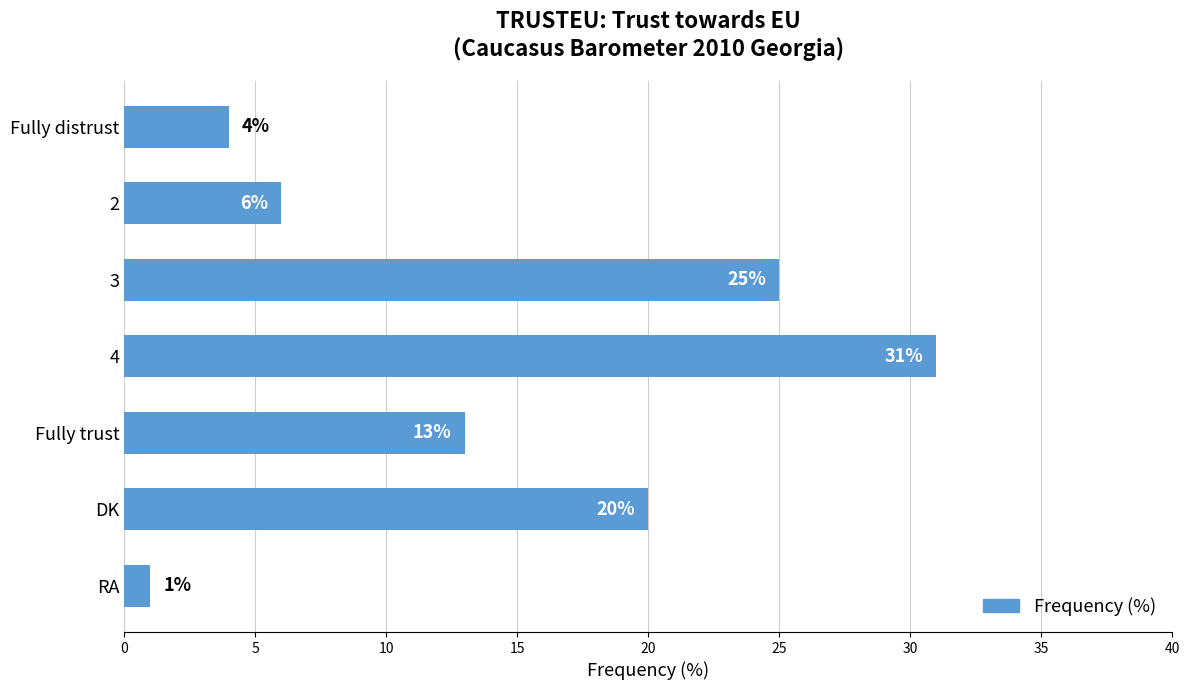

What position from the top is DK?

6